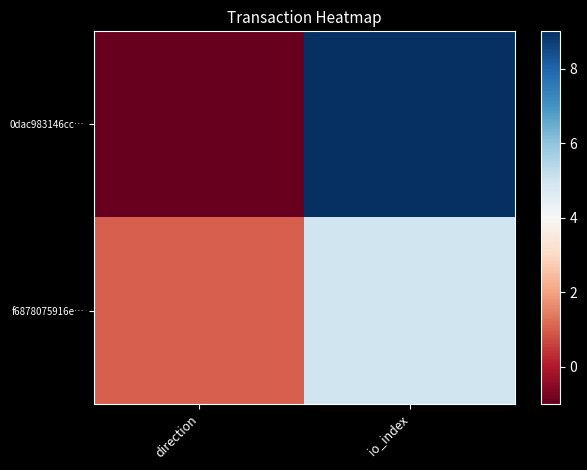

Rank the series by their average value, from lowest to highest.

f6878075916e…, 0dac983146cc…